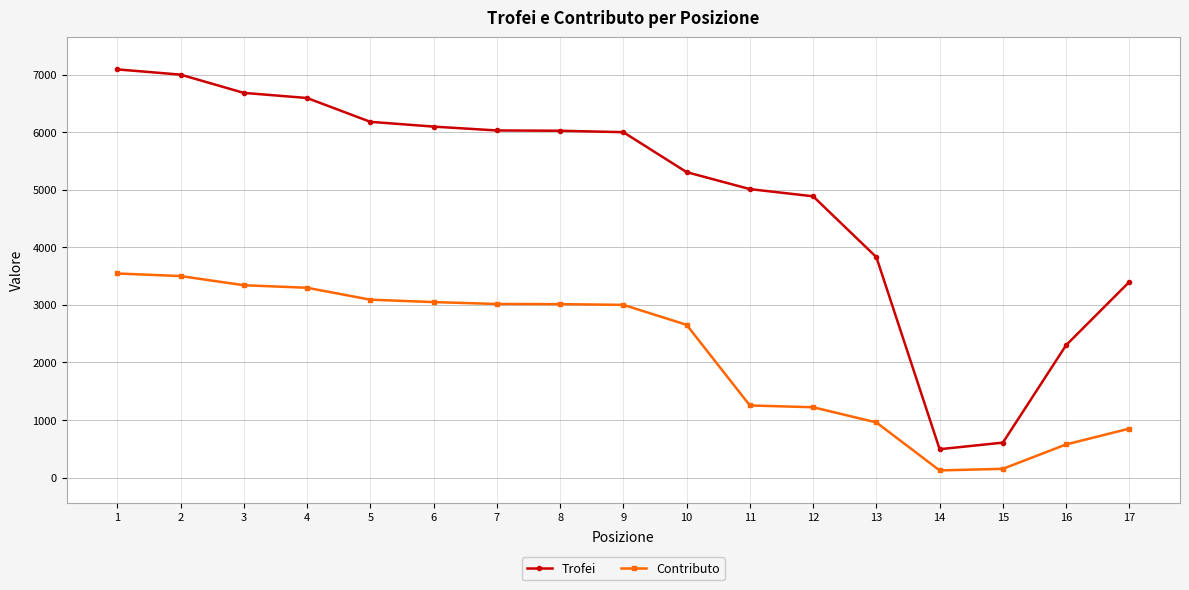

Read the Contributo value at 12.

1221